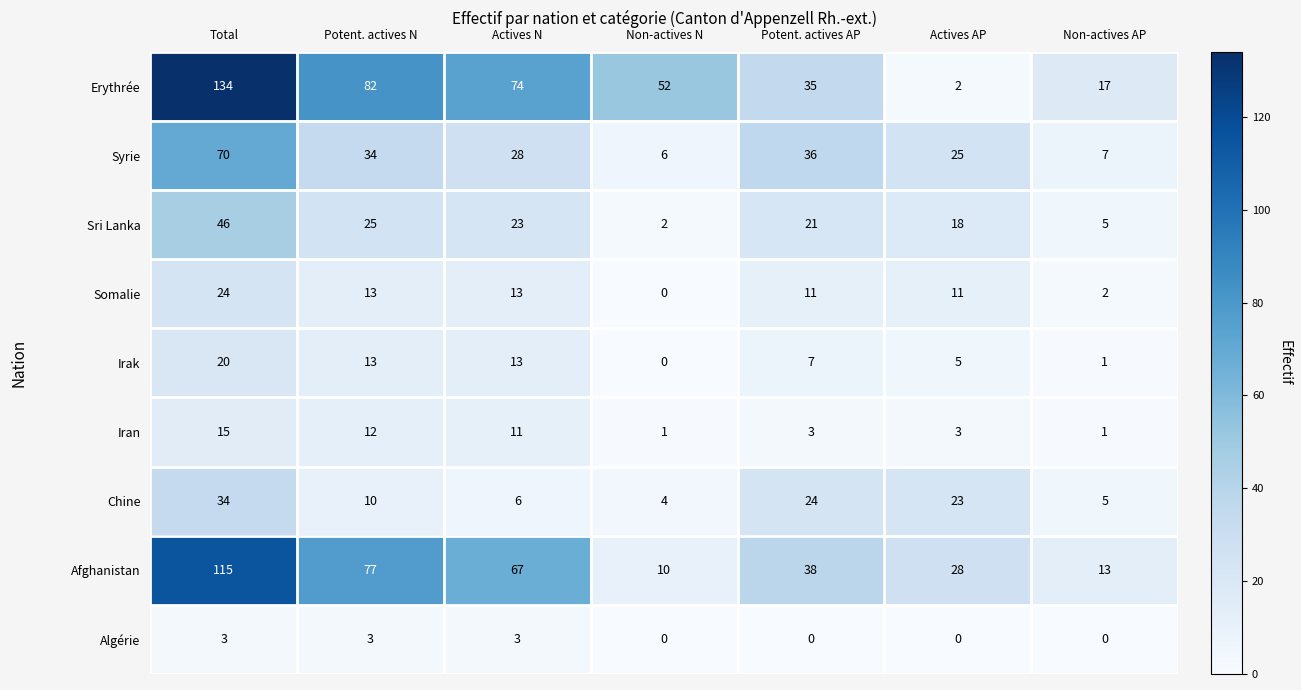

What is the difference between the second highest and second lowest values in the Chine series?

19